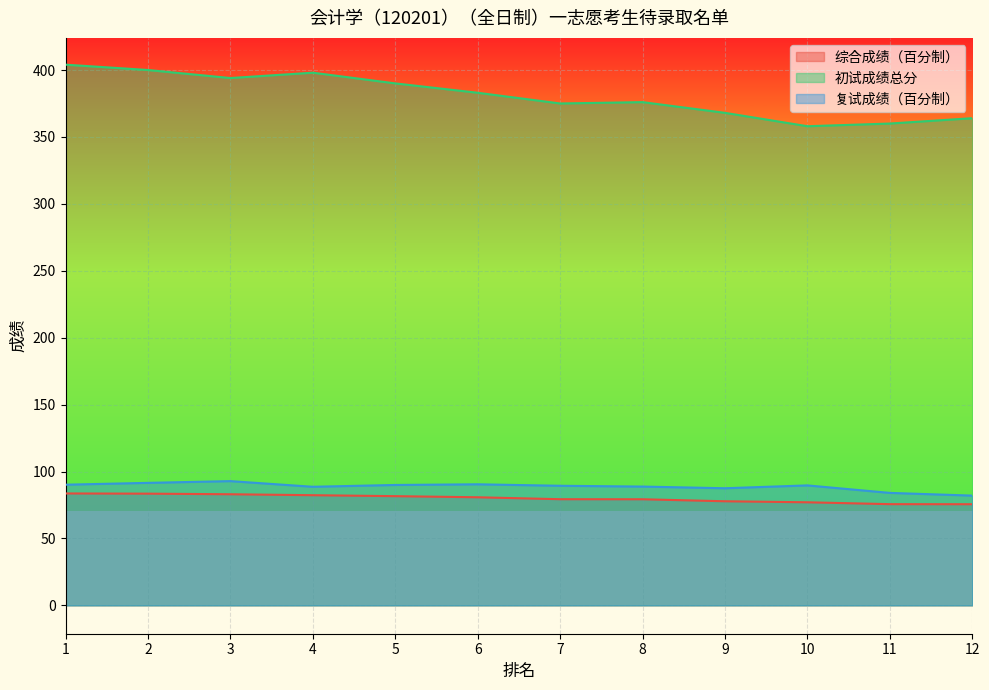

The value of 复试成绩（百分制） at 10 is 89.6. True or false?

True